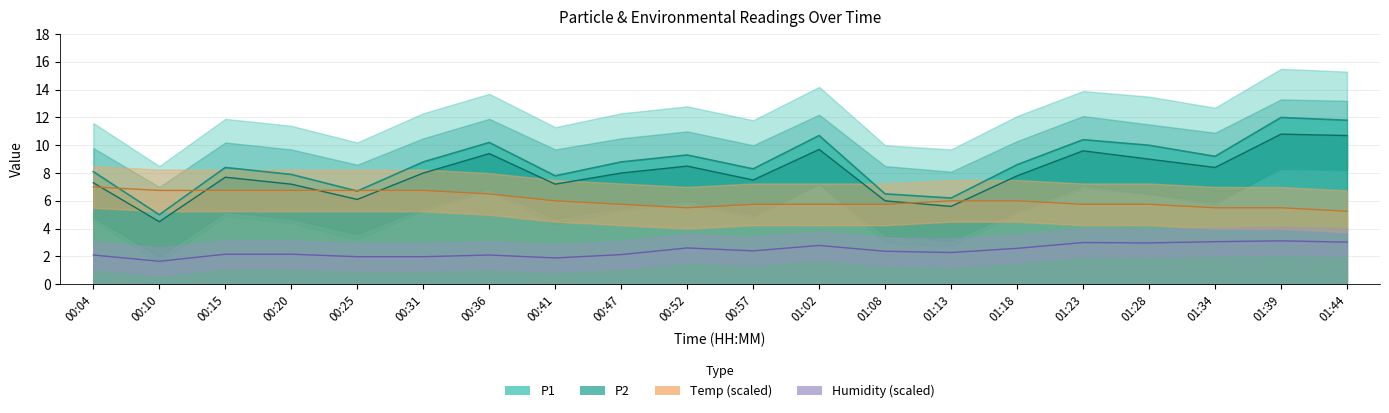

Reading right to left, extract all data points from this chart.

P1: 01:44=11.8	01:39=12.0	01:34=9.2	01:28=10.0	01:23=10.4	01:18=8.6	01:13=6.2	01:08=6.5	01:02=10.7	00:57=8.3	00:52=9.3	00:47=8.8	00:41=7.8	00:36=10.2	00:31=8.8	00:25=6.7	00:20=7.9	00:15=8.4	00:10=5.0	00:04=8.1
P2: 01:44=10.7	01:39=10.8	01:34=8.4	01:28=9.0	01:23=9.6	01:18=7.8	01:13=5.6	01:08=6.0	01:02=9.7	00:57=7.5	00:52=8.5	00:47=8.0	00:41=7.2	00:36=9.4	00:31=8.0	00:25=6.1	00:20=7.2	00:15=7.7	00:10=4.5	00:04=7.3
Temp: 01:44=5.3	01:39=5.5	01:34=5.5	01:28=5.8	01:23=5.8	01:18=6.0	01:13=6.0	01:08=5.8	01:02=5.8	00:57=5.8	00:52=5.5	00:47=5.8	00:41=6.0	00:36=6.5	00:31=6.7	00:25=6.7	00:20=6.7	00:15=6.7	00:10=6.7	00:04=7.0
Humidity: 01:44=3.0	01:39=3.1	01:34=3.1	01:28=3.0	01:23=3.0	01:18=2.6	01:13=2.3	01:08=2.4	01:02=2.8	00:57=2.4	00:52=2.6	00:47=2.1	00:41=1.9	00:36=2.1	00:31=2.0	00:25=2.0	00:20=2.2	00:15=2.2	00:10=1.6	00:04=2.1